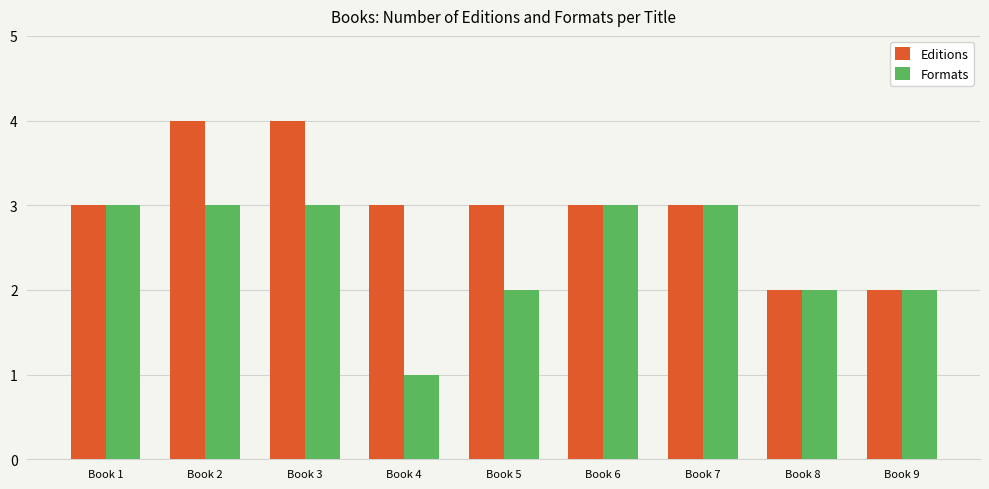

What is the value of the Formats bar at the 3rd from the left?

3